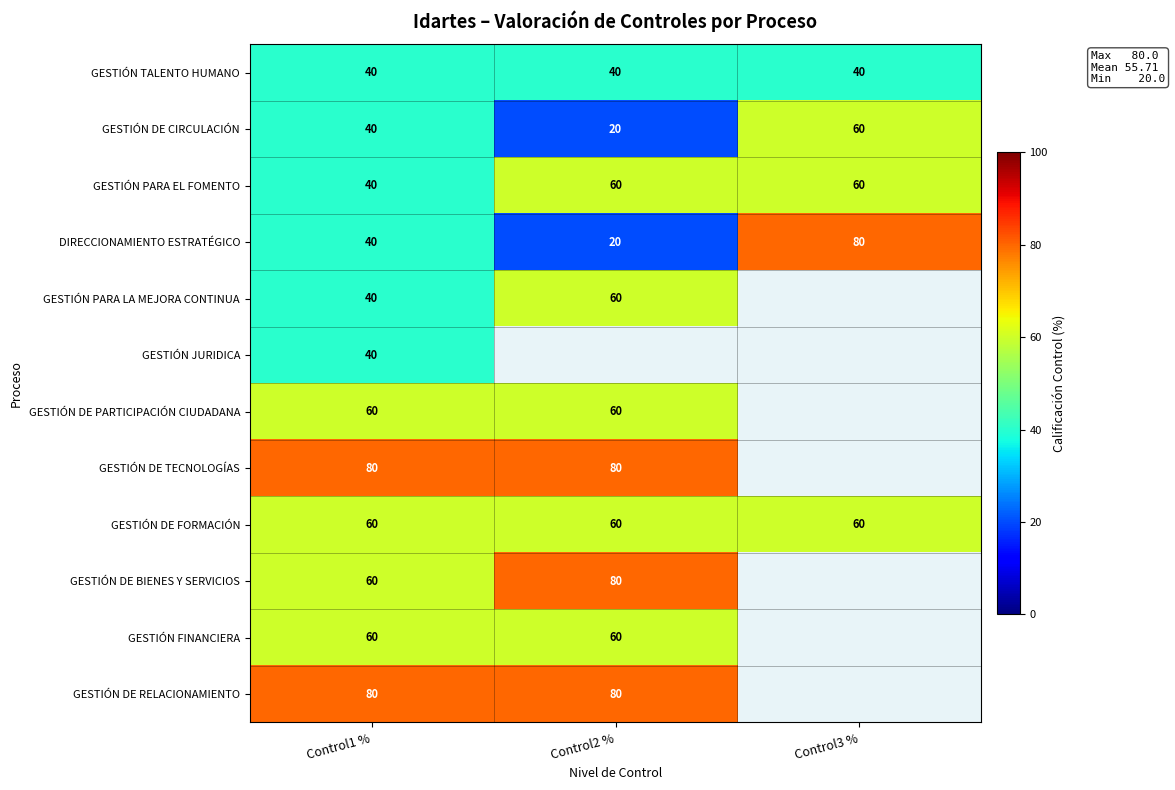

Which has a higher value, Control3 % or Control2 %?

Control3 %